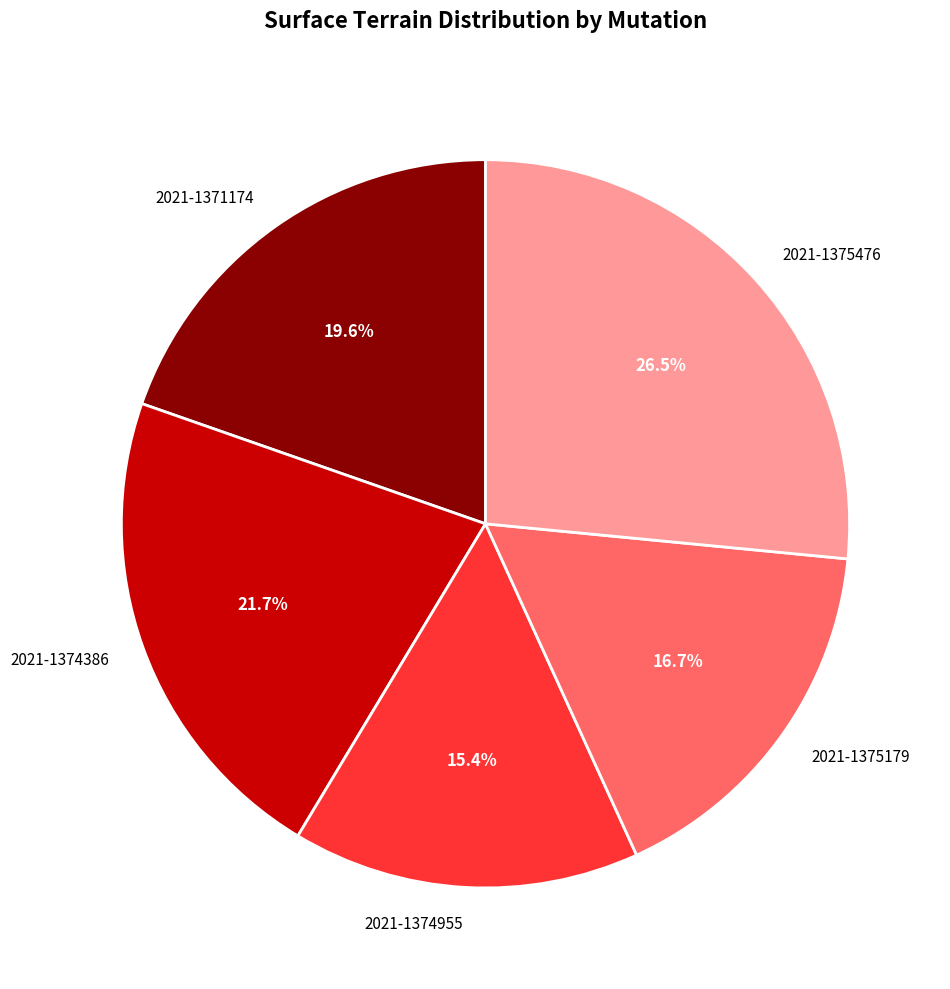

To the nearest percent, what is the average slice percentage?

20%